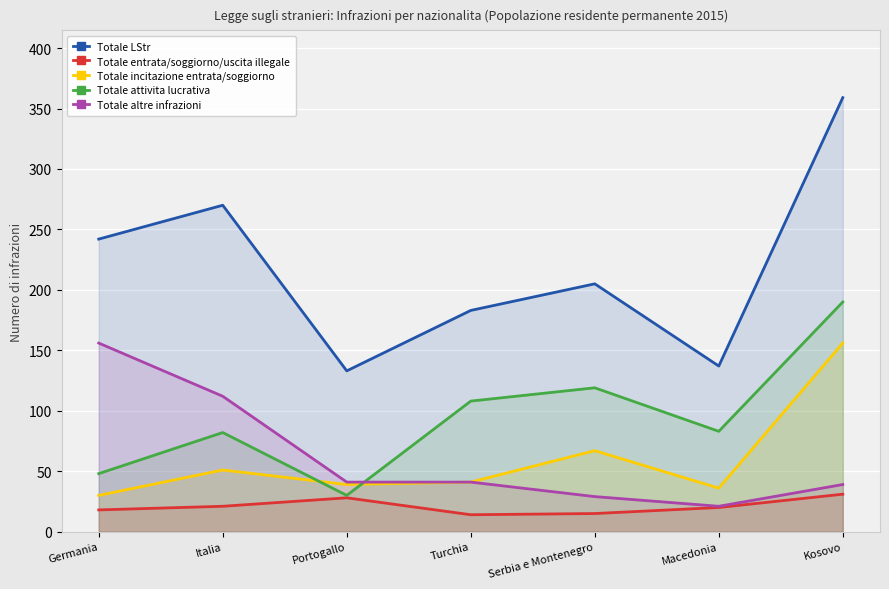

Is it true that Totale attivita lucrativa equals 48 at Germania?

True